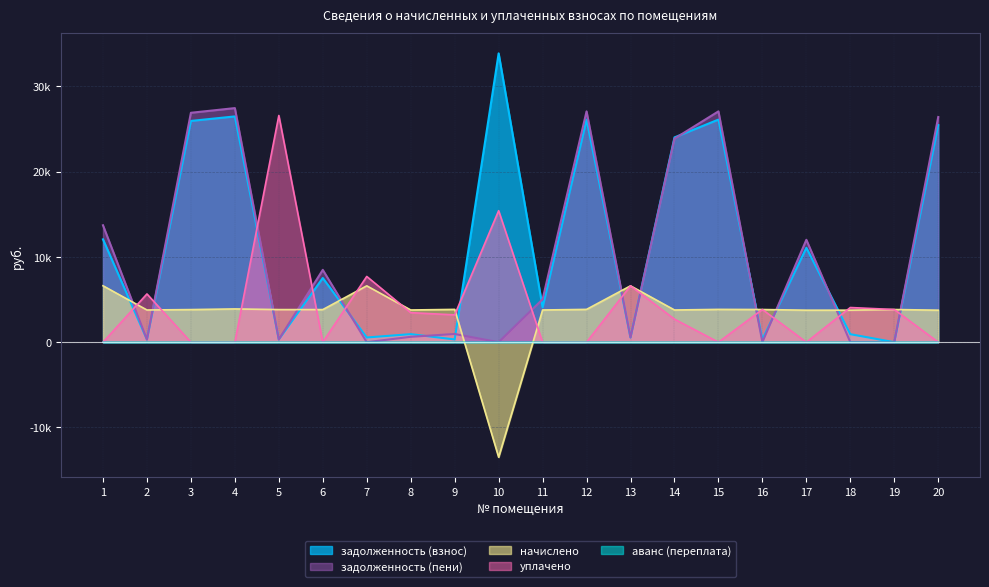

Which category has the lowest value across all series?

10